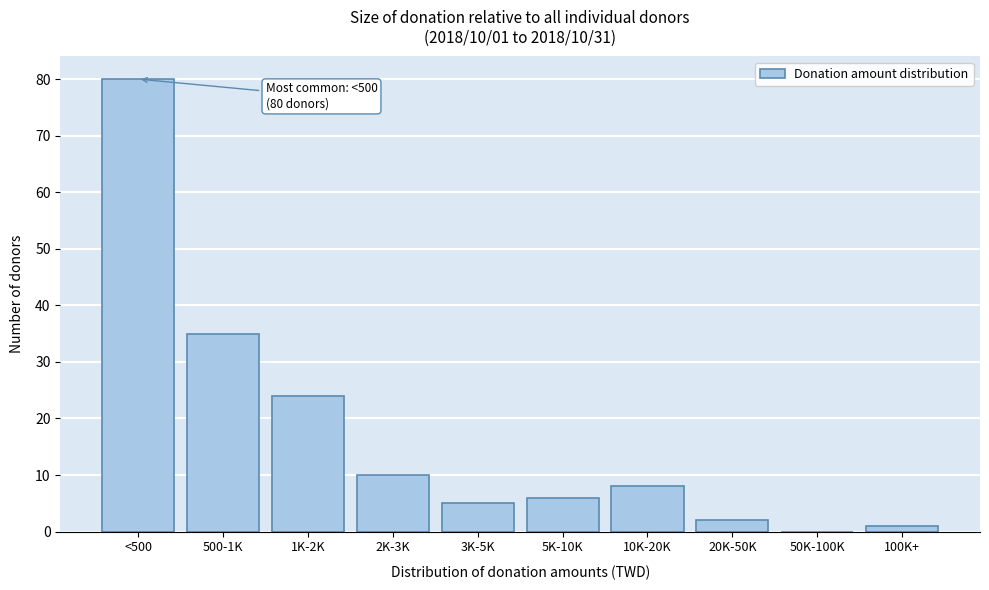

Reading left to right, list all the values displayed in this chart.

<500=80	500-1K=35	1K-2K=24	2K-3K=10	3K-5K=5	5K-10K=6	10K-20K=8	20K-50K=2	50K-100K=0	100K+=1